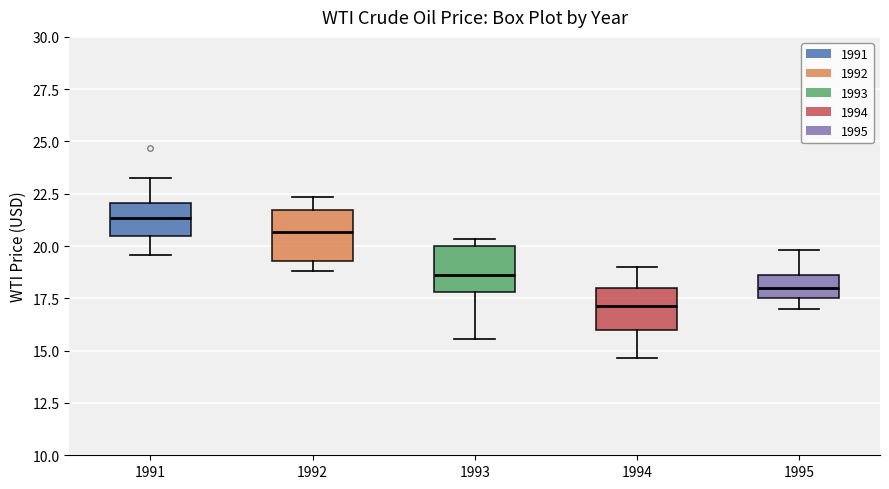

Which box's median line is the highest?

1991